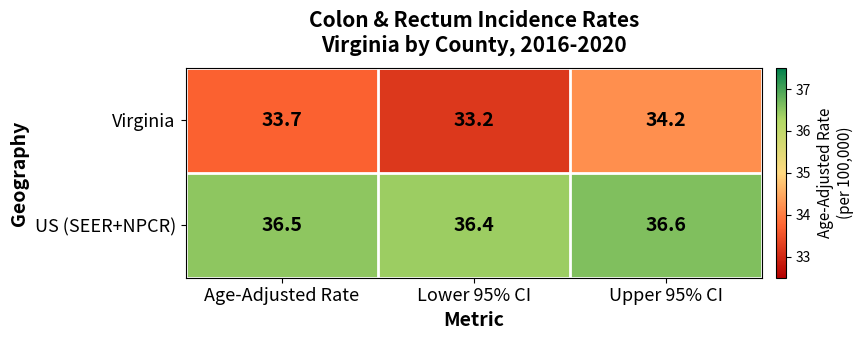

What is the total value across all series at Lower 95% CI?

69.6